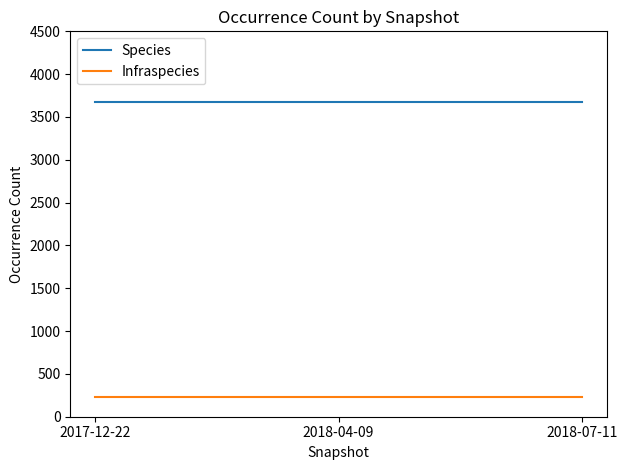

What is the spread (max minus min) of values at 2018-04-09?

3446